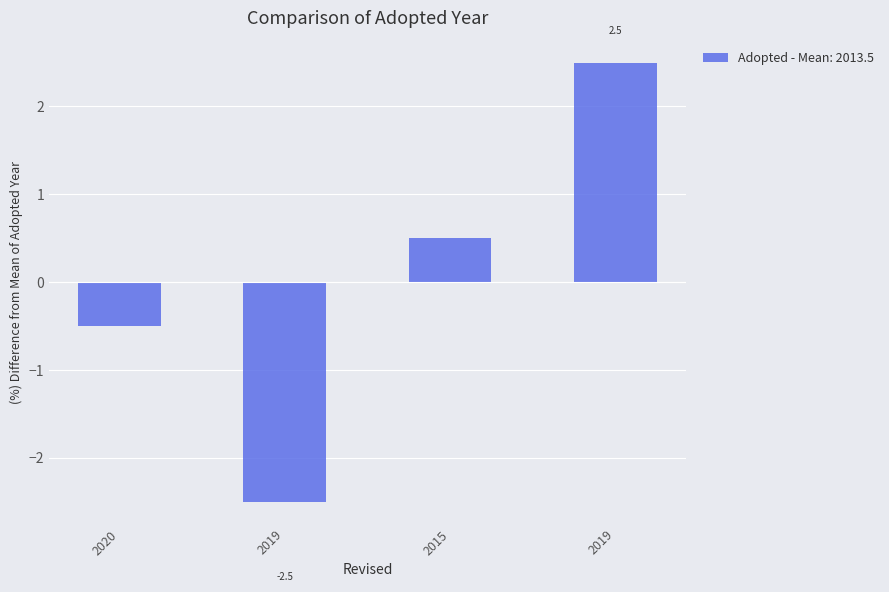

Are the bars horizontal?

No